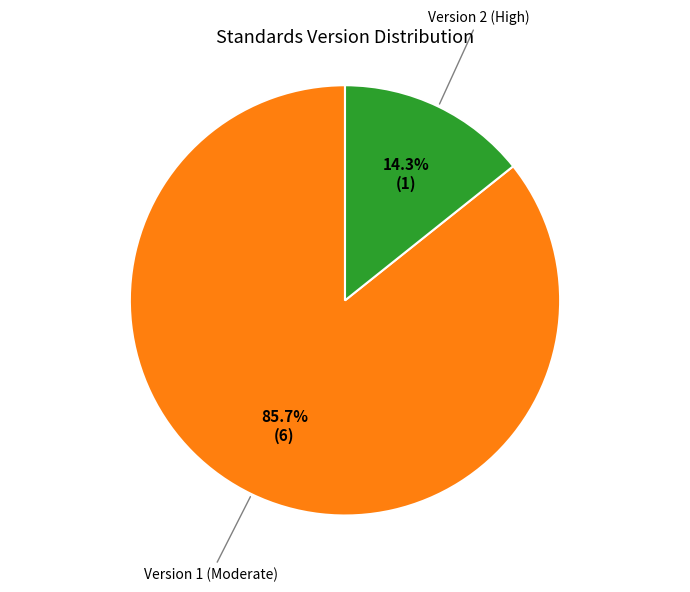

Combined, do Version 1 (Moderate) and Version 2 (High) account for over 50%?

Yes